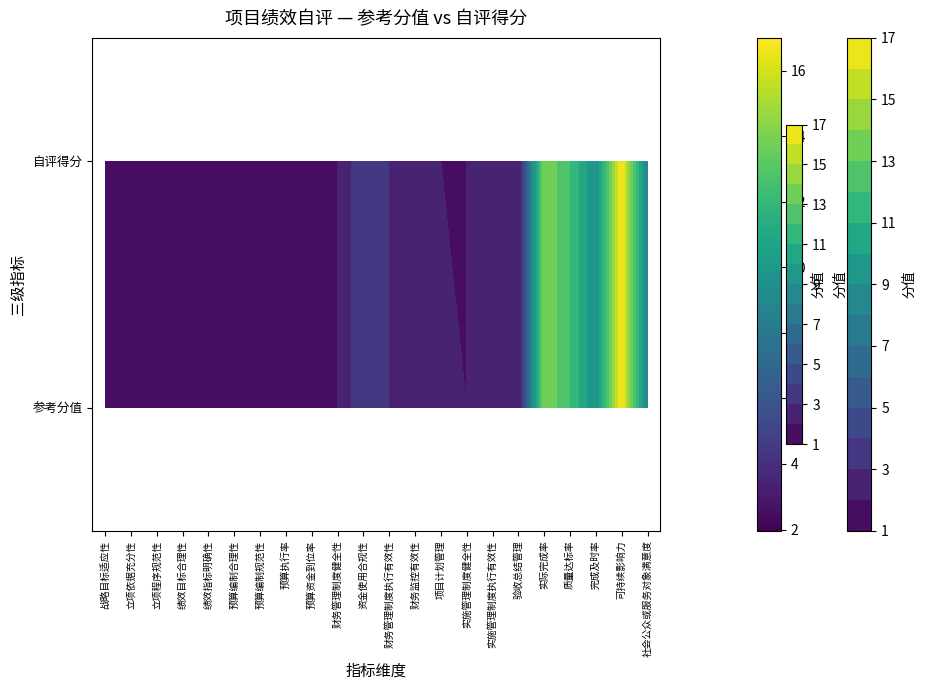

At how many categories does at least one series exceed 13?

2